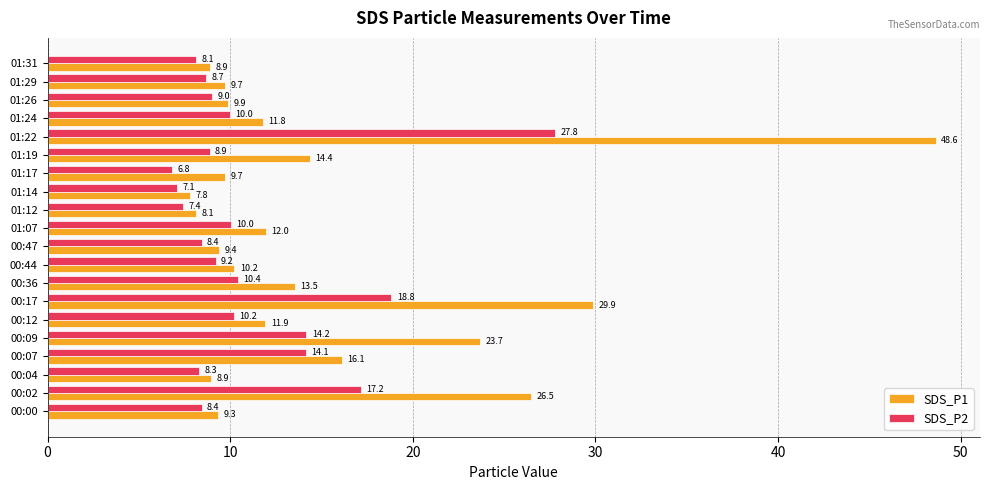

What is the difference between the second highest and second lowest values in the SDS_P2 series?

11.8